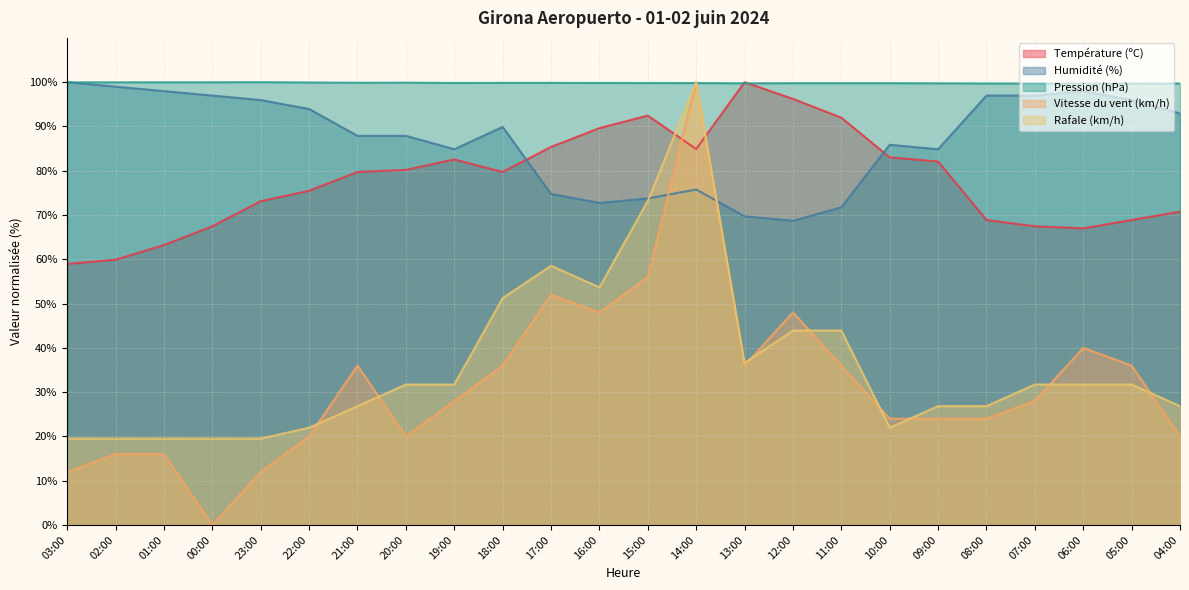

Reading left to right, what are all the values shown in this chart?

Température (ºC): 59.0	59.9	63.2	67.5	73.1	75.5	79.7	80.2	82.5	79.7	85.4	89.6	92.5	84.9	100.0	96.2	92.0	83.0	82.1	68.9	67.5	67.0	68.9	70.8
Humidité (%): 100.0	99.0	98.0	97.0	96.0	93.9	87.9	87.9	84.8	89.9	74.7	72.7	73.7	75.8	69.7	68.7	71.7	85.9	84.8	97.0	97.0	98.0	96.0	92.9
Pression (hPa): 100.0	100.0	100.0	100.0	100.0	99.9	99.9	99.9	99.8	99.8	99.8	99.8	99.8	99.8	99.7	99.8	99.8	99.8	99.7	99.7	99.7	99.7	99.7	99.7
Vitesse du vent (km/h): 12.0	16.0	16.0	0.0	12.0	20.0	36.0	20.0	28.0	36.0	52.0	48.0	56.0	100.0	36.0	48.0	36.0	24.0	24.0	24.0	28.0	40.0	36.0	20.0
Rafale (km/h): 19.5	19.5	19.5	19.5	19.5	22.0	26.8	31.7	31.7	51.2	58.5	53.7	73.2	100.0	36.6	43.9	43.9	22.0	26.8	26.8	31.7	31.7	31.7	26.8